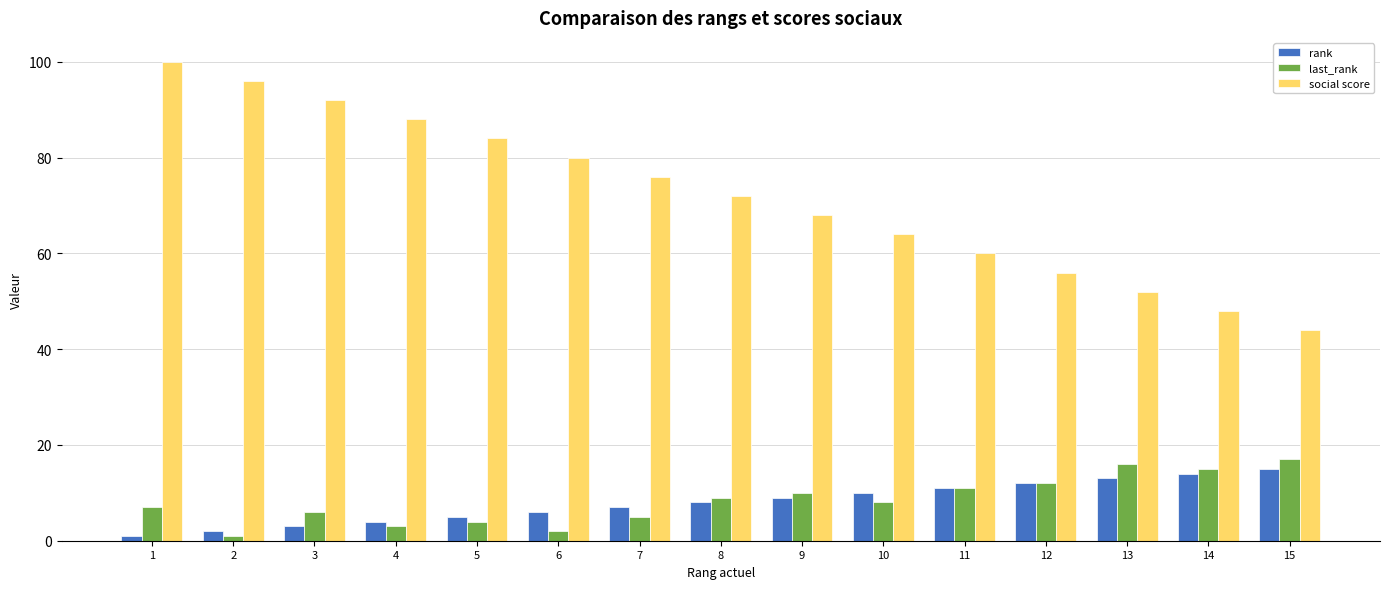

What are all the series names shown in the legend?

rank, last_rank, social score